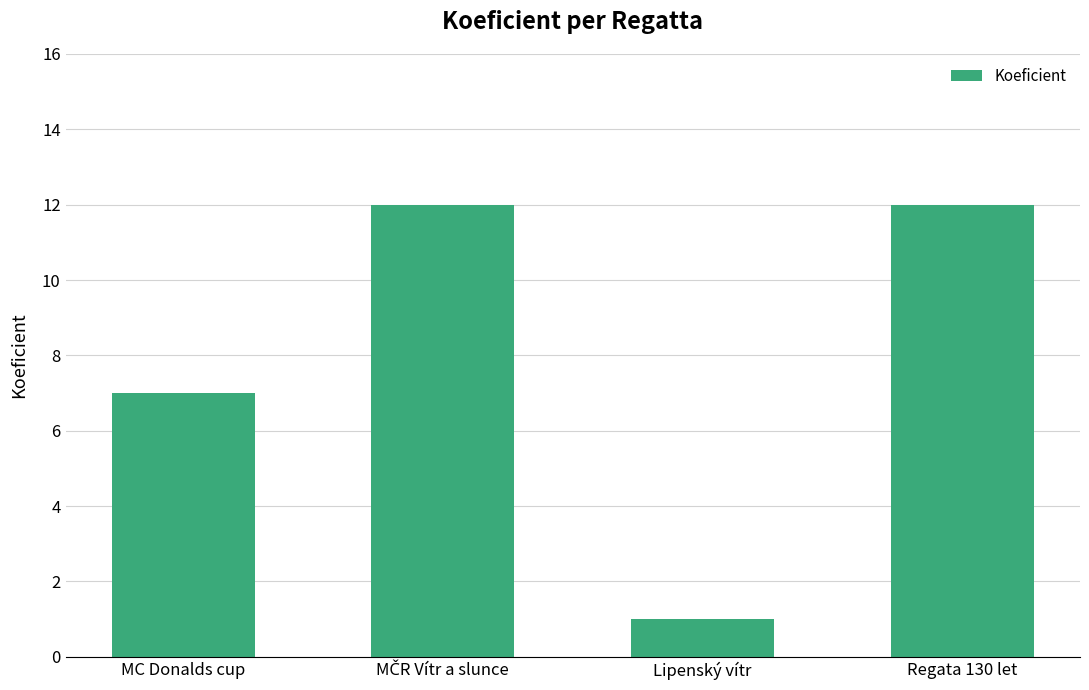

Where is the data nearest to the value 6?

MC Donalds cup